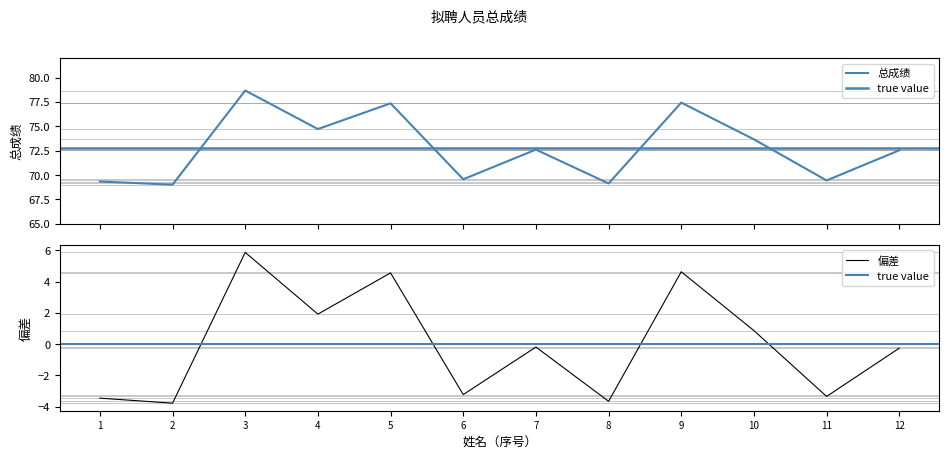

The value of 偏差 at 11 is -1.2. True or false?

False